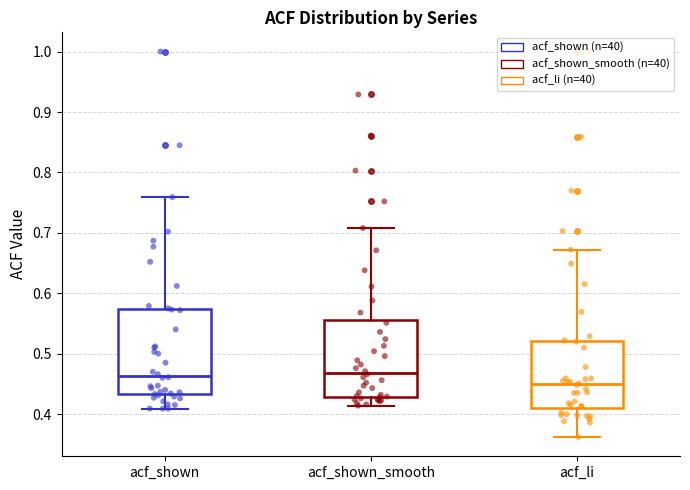

Reading left to right, read every box against the y-axis: the position of its median line, the range the box covers, and the ends of its whiskers. The values are not printed on the chart, so give them approximately, as read against the axis.

acf_shown: median 0.46, box 0.43 to 0.57, whiskers 0.41 to 0.76
acf_shown_smooth: median 0.47, box 0.43 to 0.56, whiskers 0.41 to 0.71
acf_li: median 0.45, box 0.41 to 0.52, whiskers 0.36 to 0.67